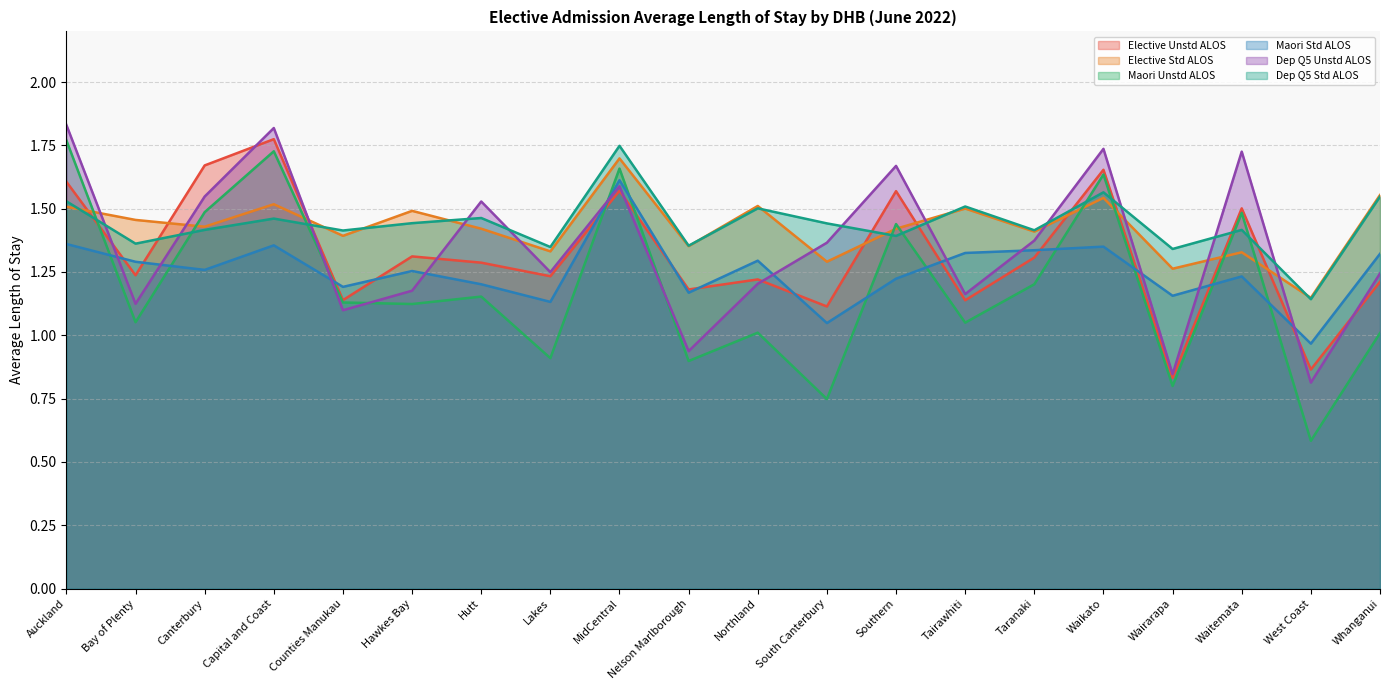

How many lines are shown in the chart?

6